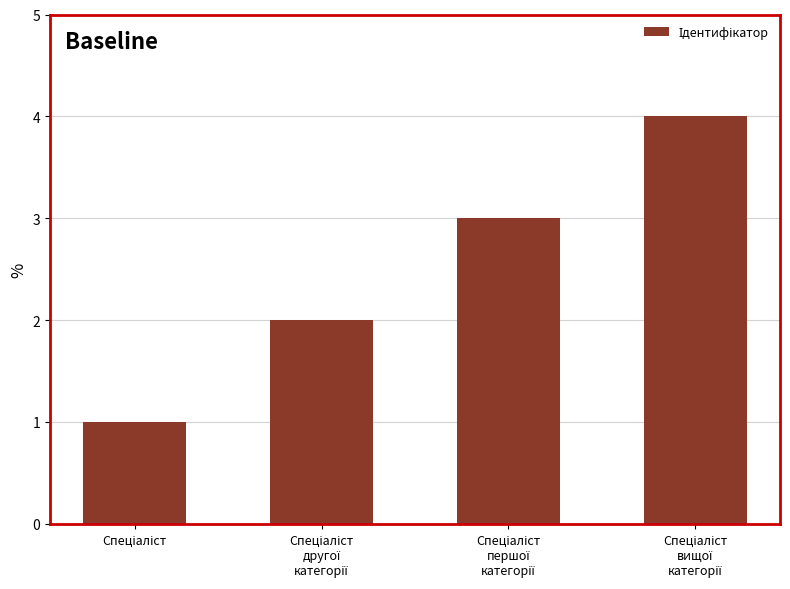

How many data points are less than 3?

2